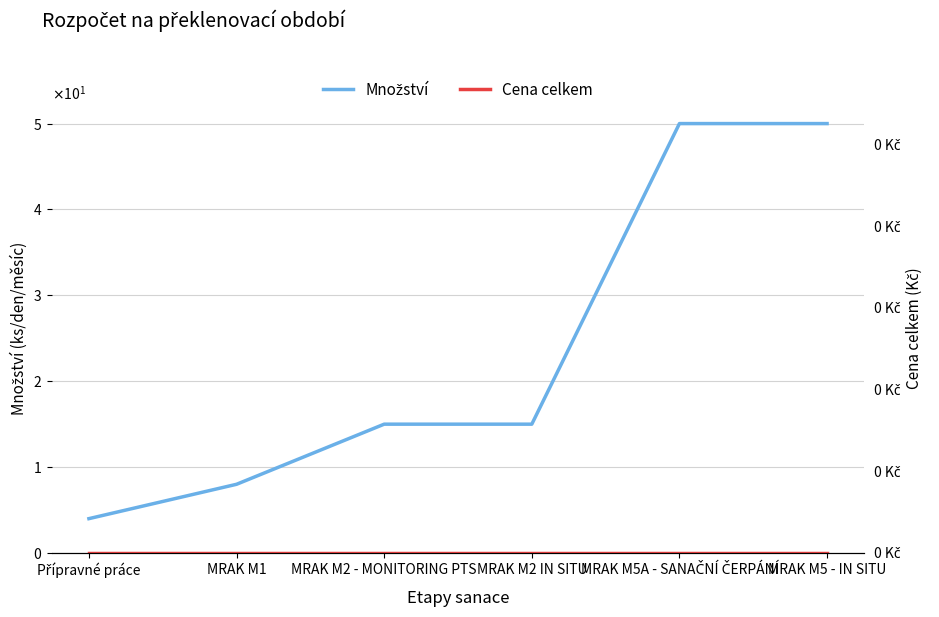

Reading left to right, extract all data points from this chart.

Množství: Přípravné práce=4	MRAK M1=8	MRAK M2 - MONITORING PTS=15	MRAK M2 IN SITU=15	MRAK M5A - SANAČNÍ ČERPÁNÍ=50	MRAK M5 - IN SITU=50
Cena celkem: Přípravné práce=0	MRAK M1=0	MRAK M2 - MONITORING PTS=0	MRAK M2 IN SITU=0	MRAK M5A - SANAČNÍ ČERPÁNÍ=0	MRAK M5 - IN SITU=0